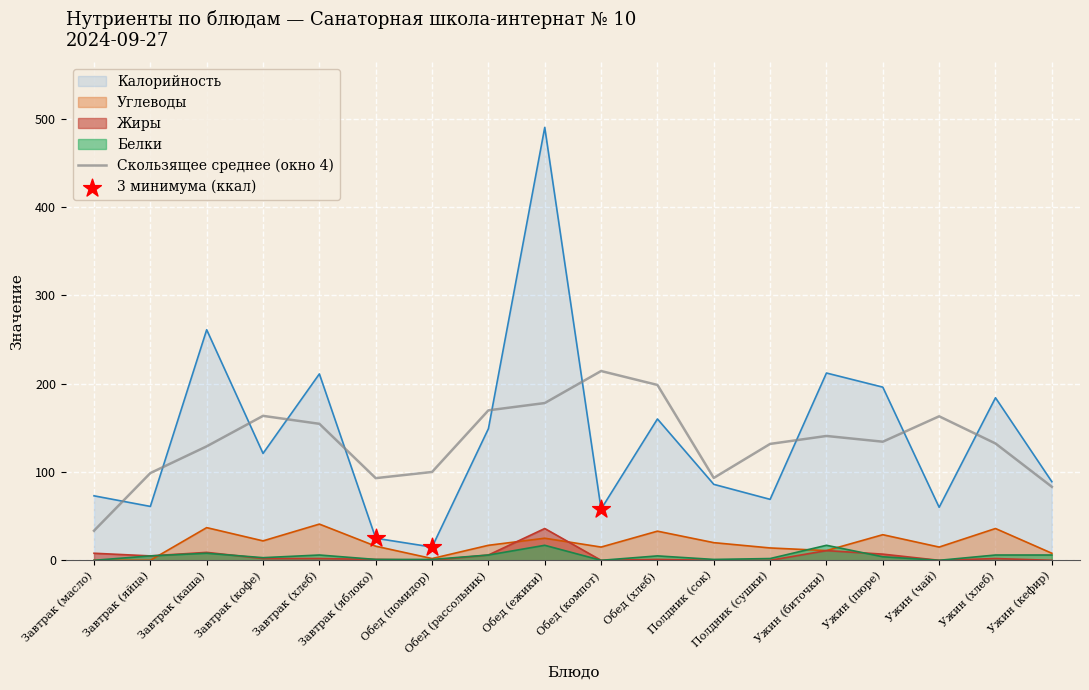

Which series has the largest total across all categories?

Калорийность